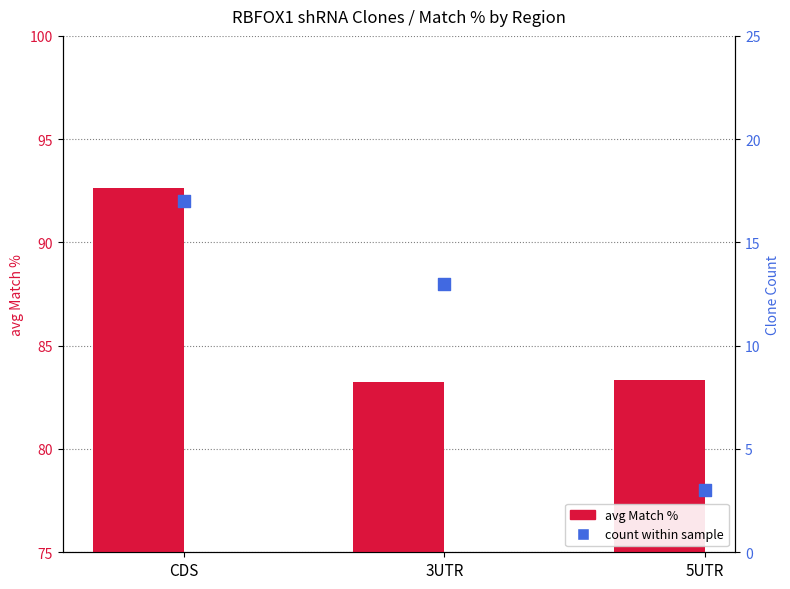

Is the value of avg Match % at 5UTR greater than the value of count within sample at 5UTR?

Yes